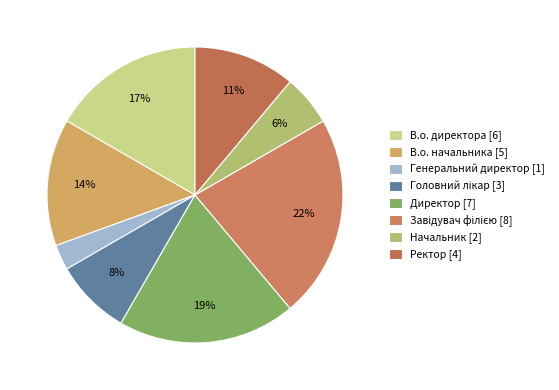

What percentage is the Ректор slice, to the nearest percent?

11%